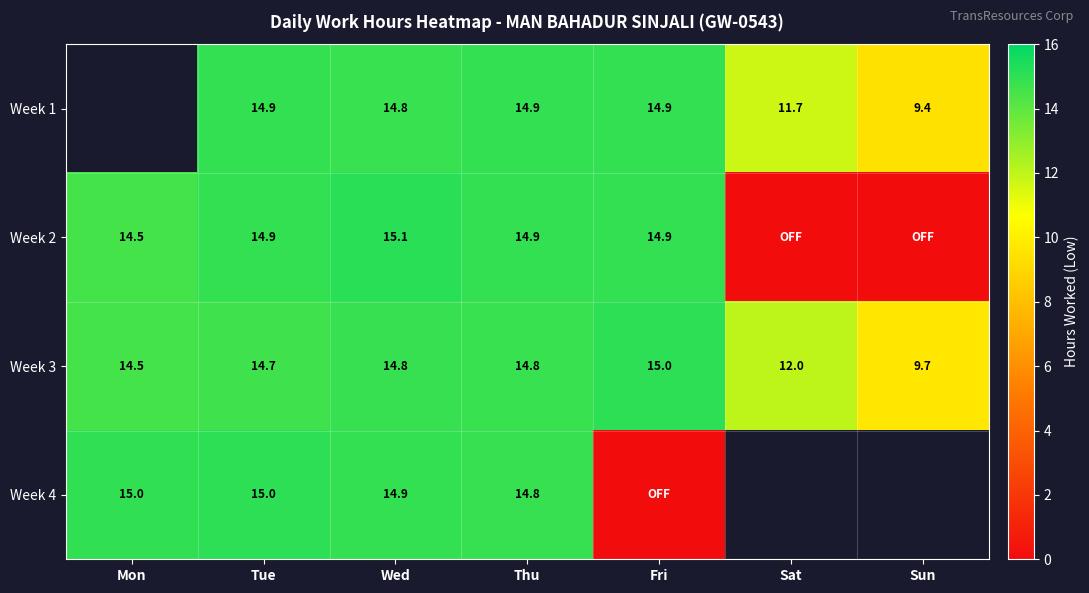

Where does the Week 3 series first go above 14?

Mon